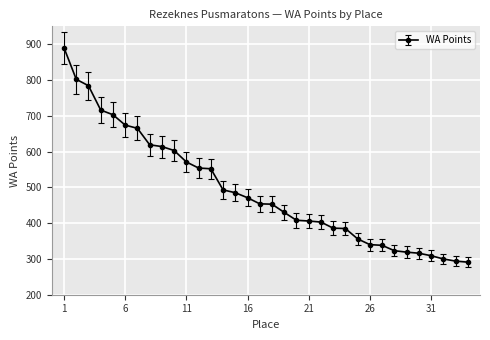

What is the difference between the maximum and minimum values?

599